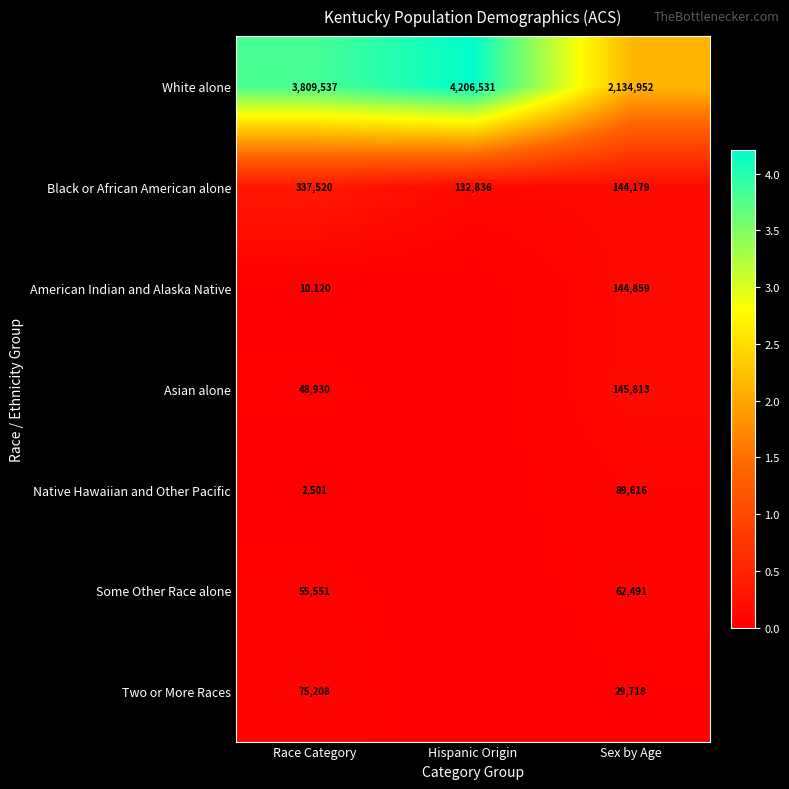

What is the total value across all series at Hispanic Origin?

4339367